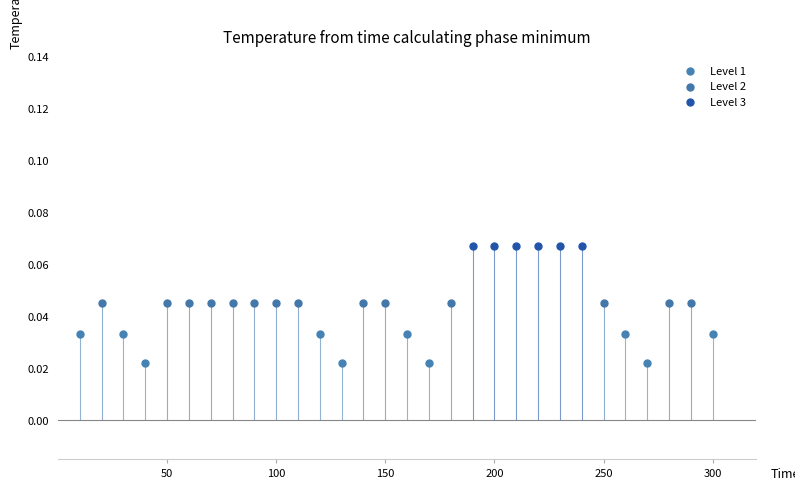

Which series contains the lowest Y value?

Level 1